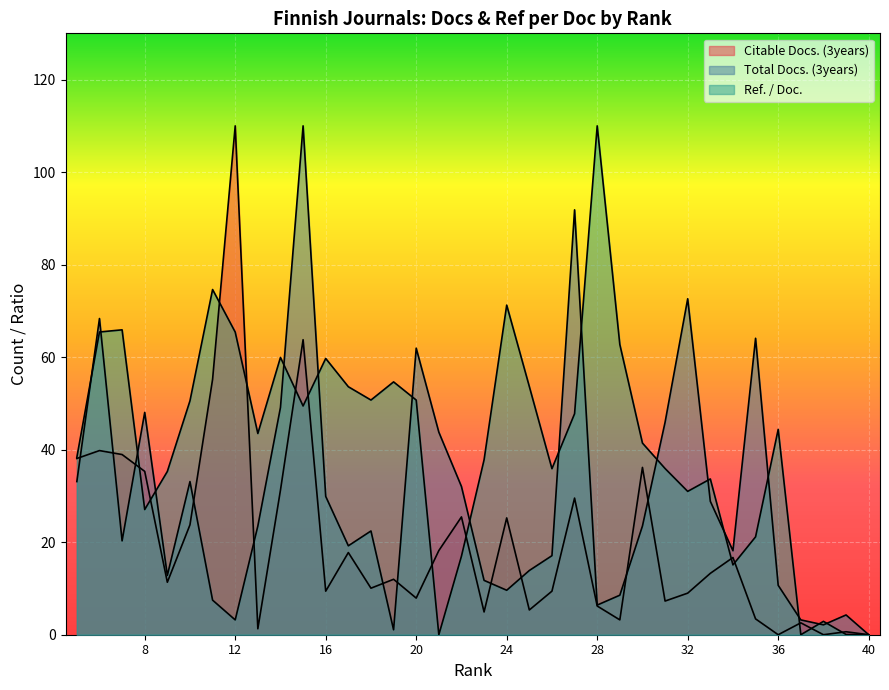

Which has a higher value, 27 or 38?

27